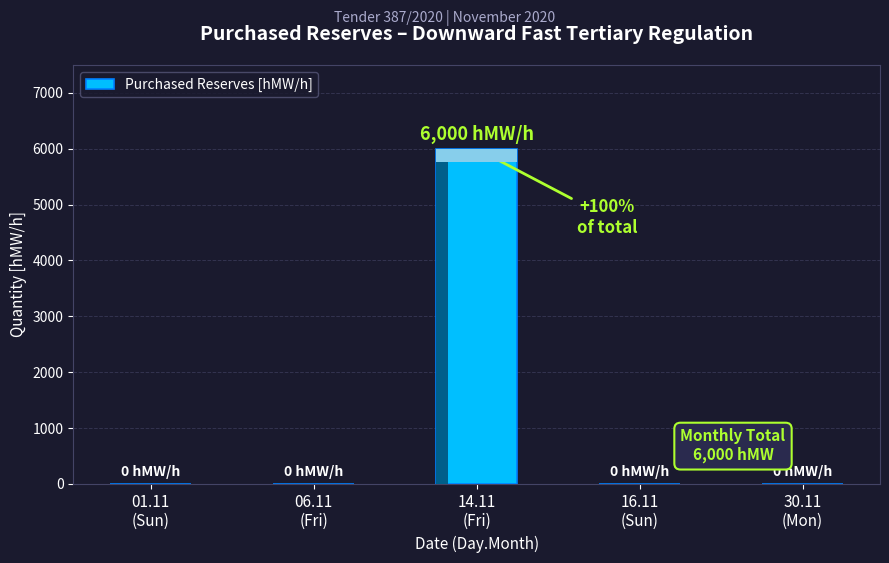

What is the difference between the maximum and minimum values?

6000